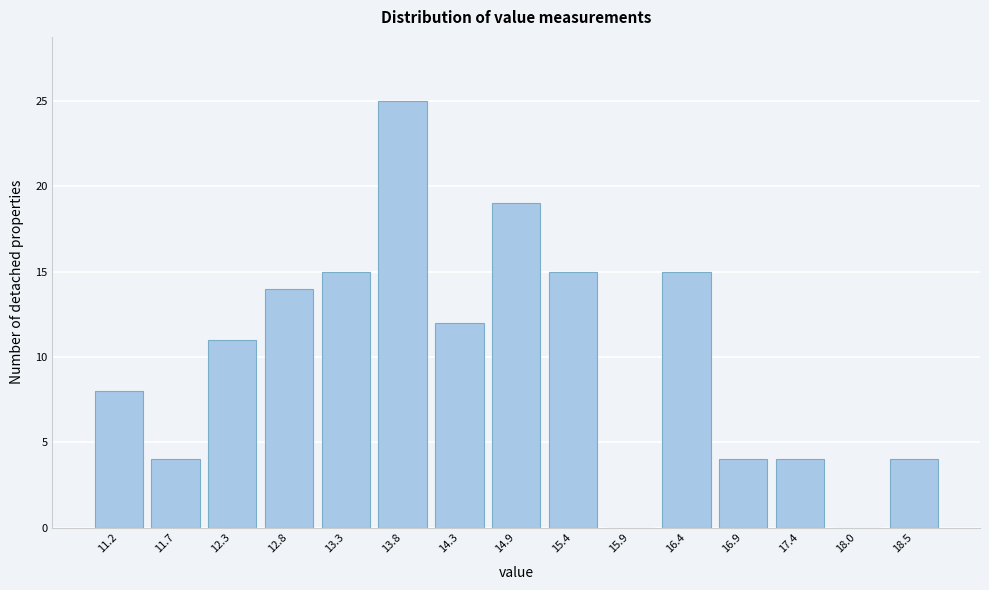

Reading right to left, list all the values displayed in this chart.

18.5=4	18.0=0	17.4=4	16.9=4	16.4=15	15.9=0	15.4=15	14.9=19	14.3=12	13.8=25	13.3=15	12.8=14	12.3=11	11.7=4	11.2=8